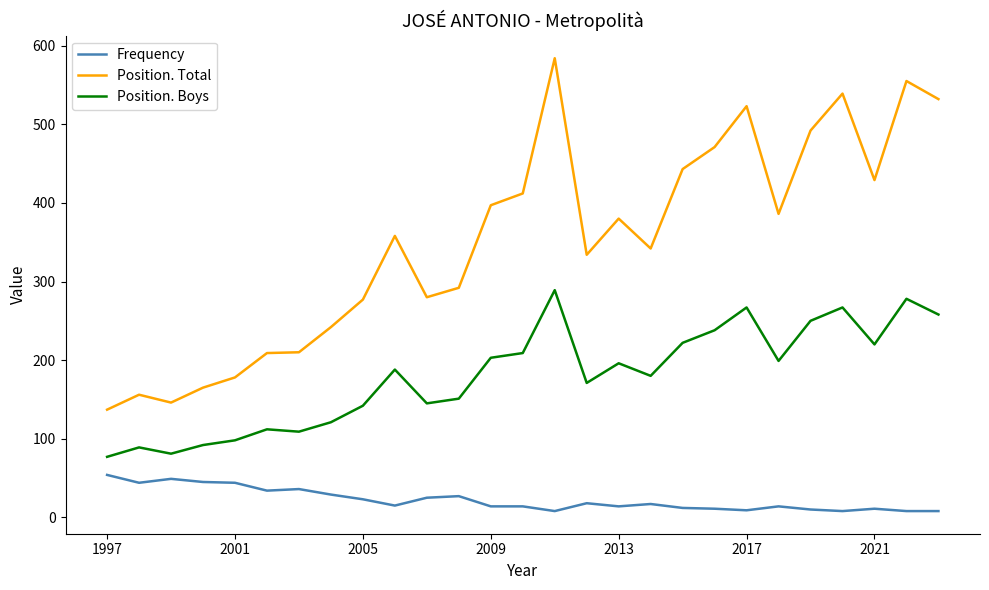

What is the highest value of the Position. Total series?

584